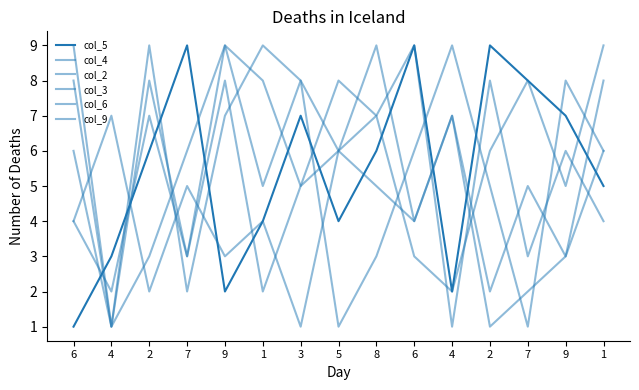

Reading left to right, what are all the values shown in this chart?

col_5: 1	3	6	9	2	4	7	4	6	9	2	9	8	7	5
col_4: 8	1	3	6	9	5	8	1	3	6	9	5	1	8	6
col_2: 4	7	2	5	3	4	1	6	9	4	7	2	5	3	6
col_3: 9	1	8	3	8	2	5	8	7	9	1	8	3	6	4
col_6: 4	2	7	3	9	8	5	6	7	3	2	6	8	5	9
col_9: 6	1	9	2	7	9	8	6	5	4	7	1	2	3	8